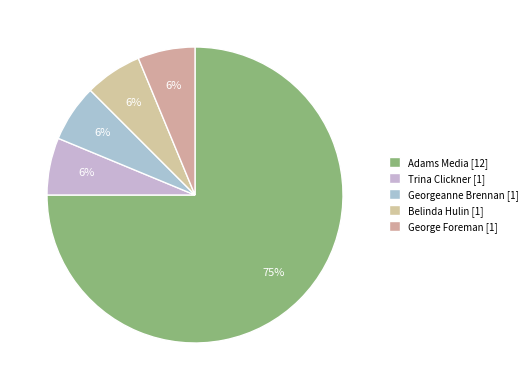

What percentage is the Belinda Hulin slice, to the nearest percent?

6%